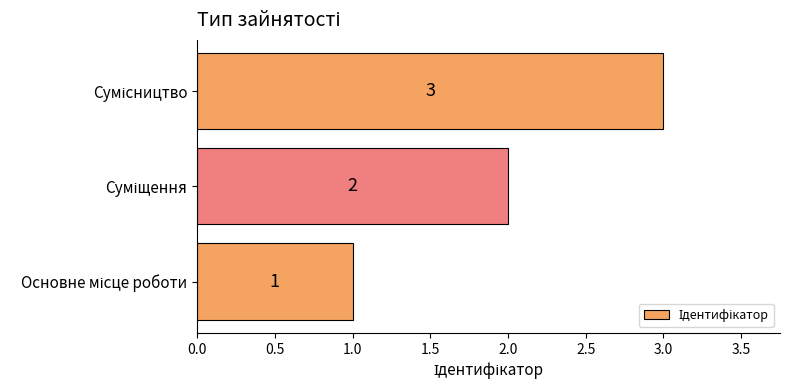

What is the maximum value shown in the chart?

3